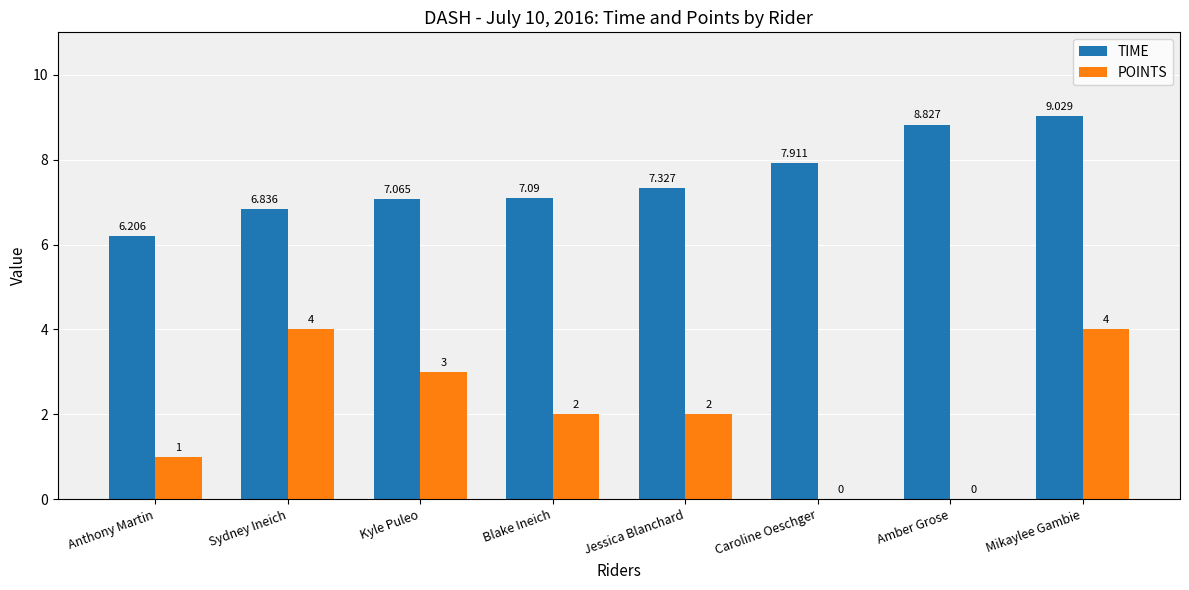

Between Caroline Oeschger and Mikaylee Gambie, which series saw the biggest shift?

POINTS